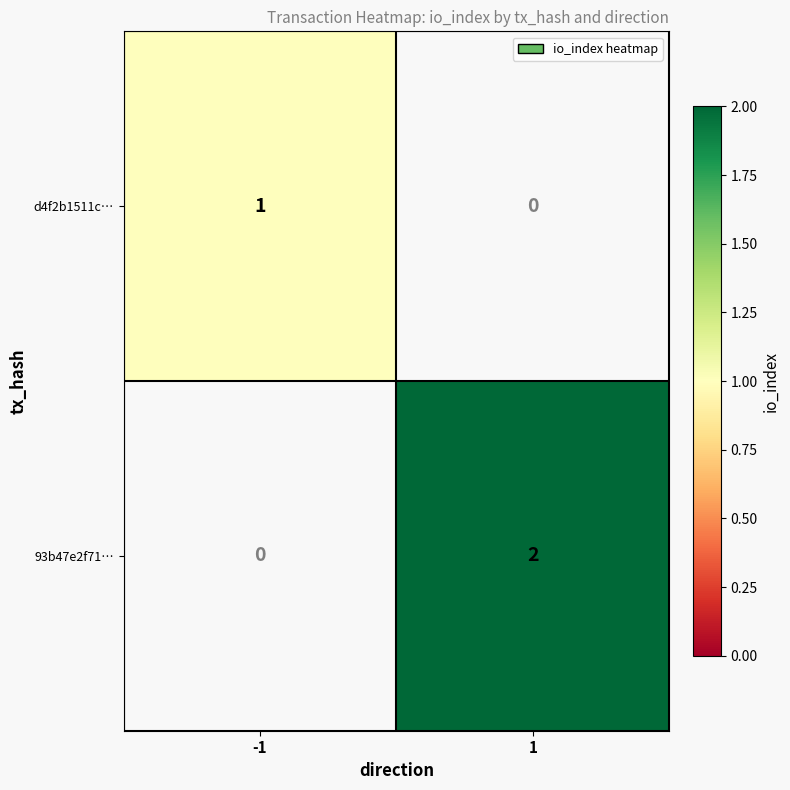

True or false: d4f2b1511c… has a value of 1 at -1.

True